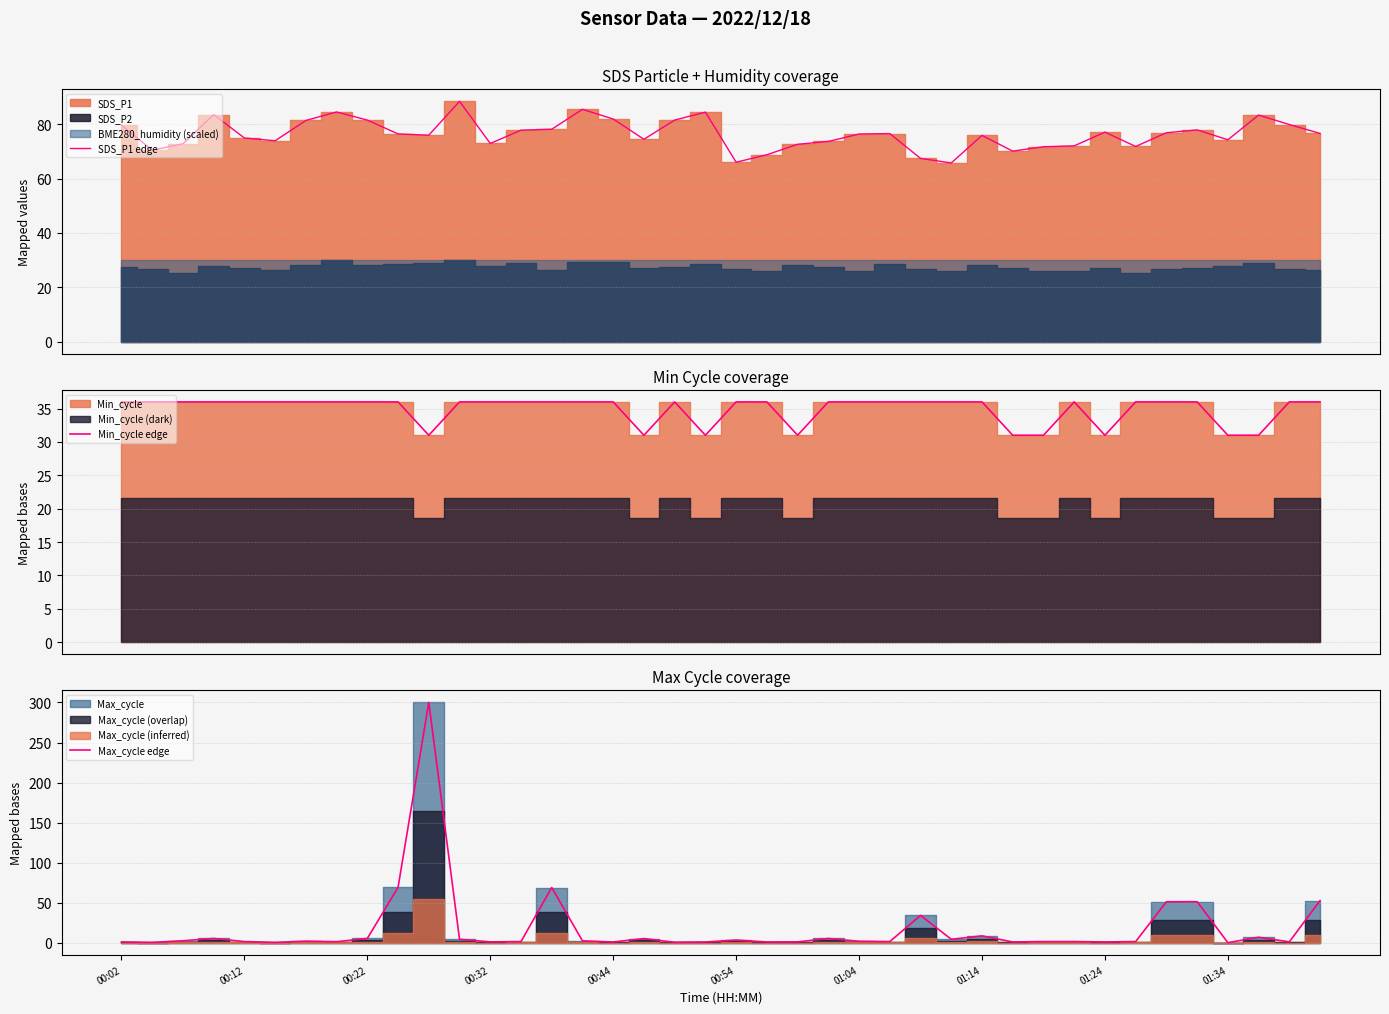

Which series has the largest total across all categories?

SDS_P1 edge